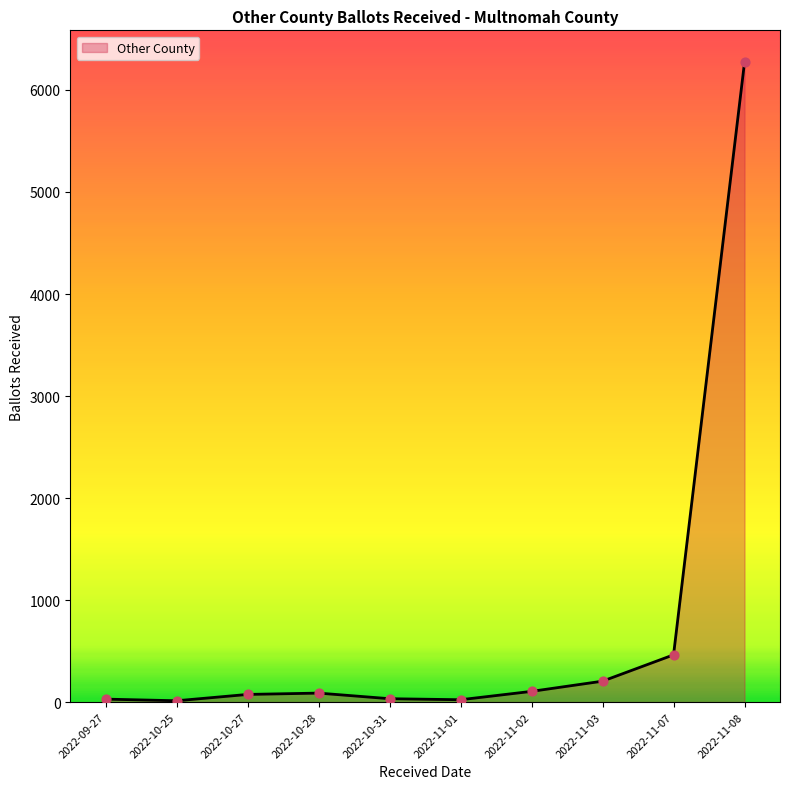

Where is the data nearest to the value 3142?

2022-11-07